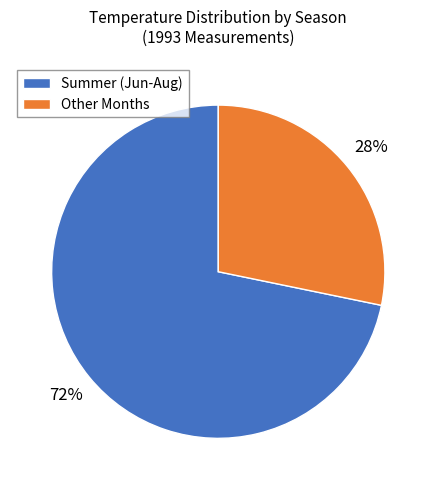

Is there a majority slice in this chart?

Yes